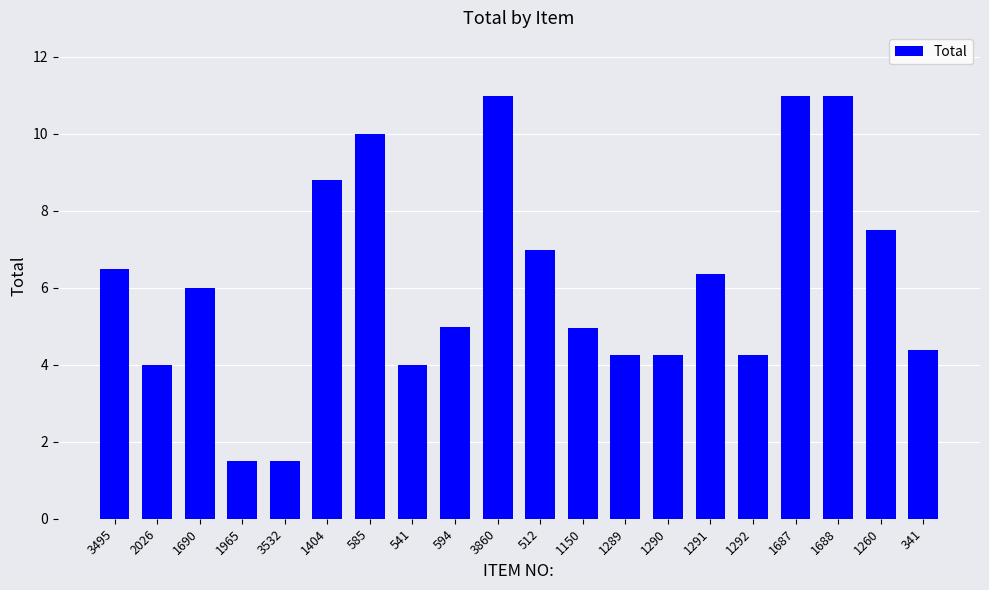

What is the sum of the values at 1260 and 3532?

9.0